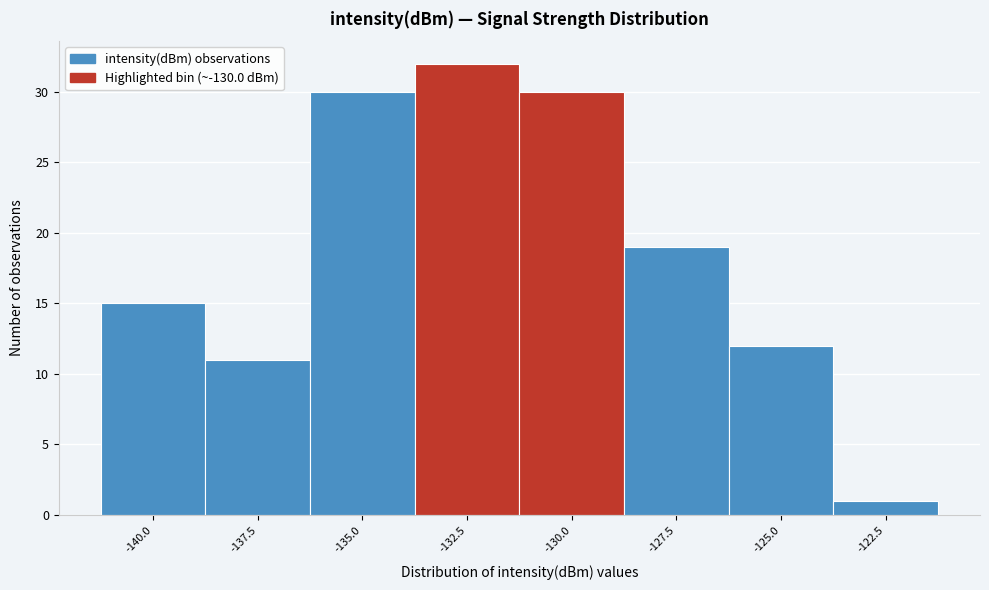

Reading left to right, list all the values displayed in this chart.

15	11	30	32	30	19	12	1